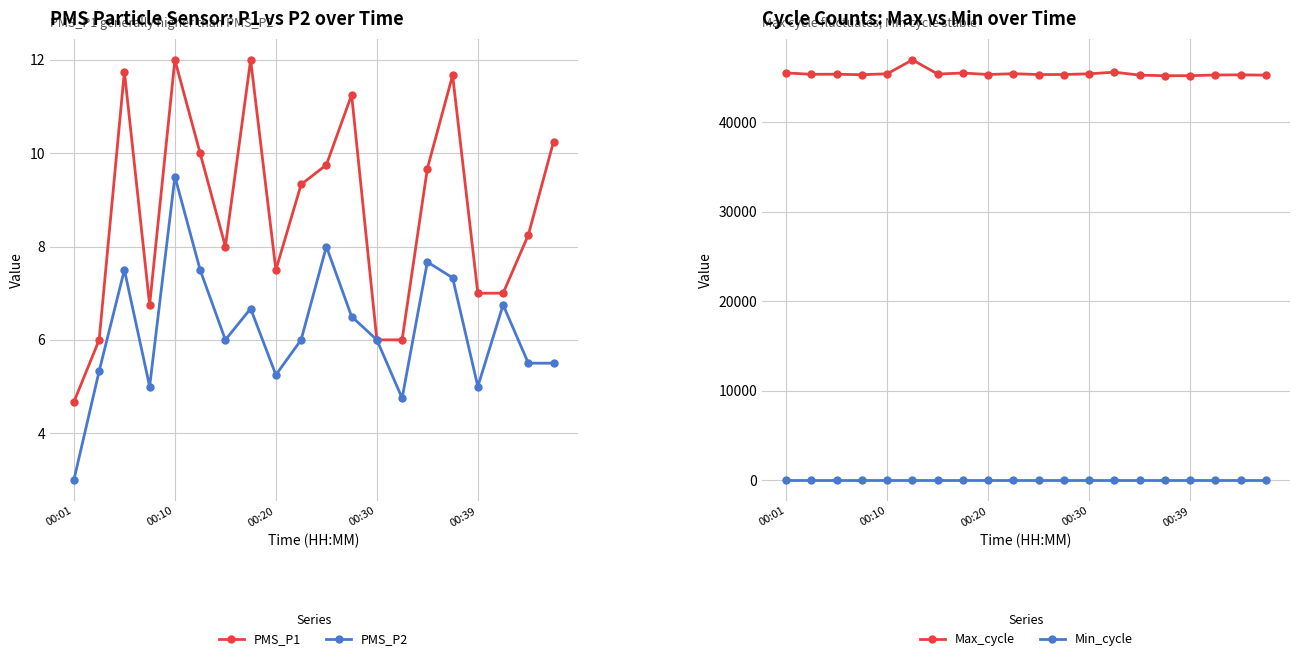

How many categories are shown in the chart?

20